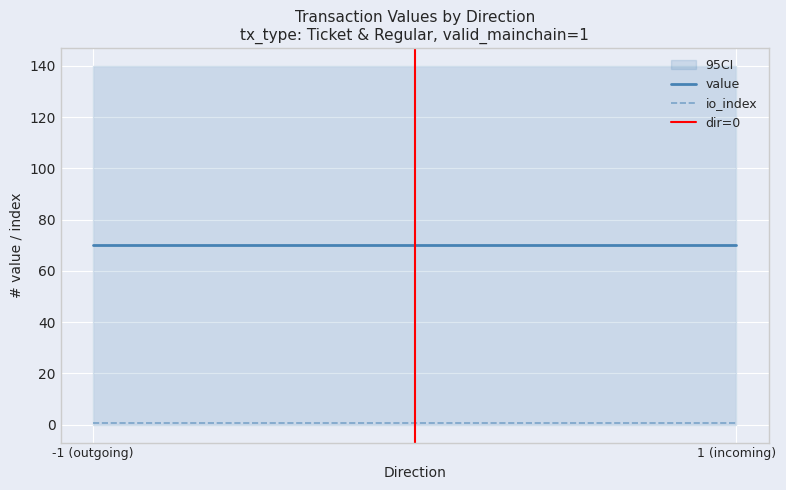

Reading left to right, what are all the values shown in this chart?

value: 70.1	70.1
io_index: 0.5	0.5
dir=0: 0.0	1.0